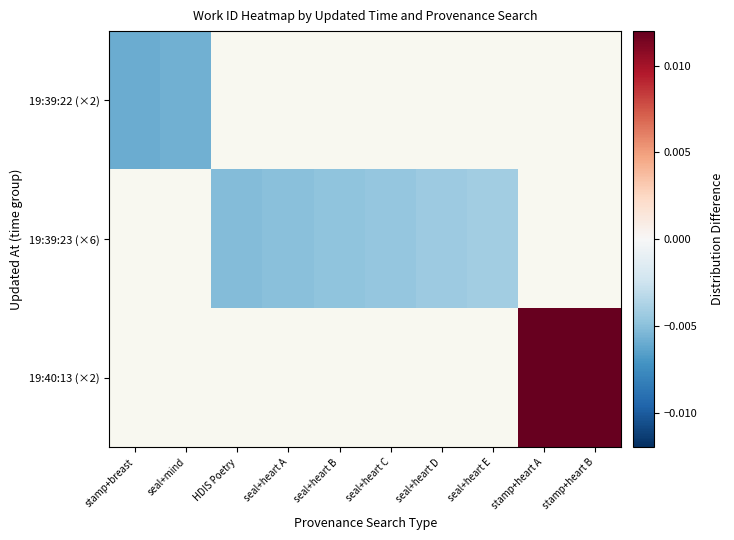

At which label is 19:39:22 (×2) closest to 0?

seal+mind